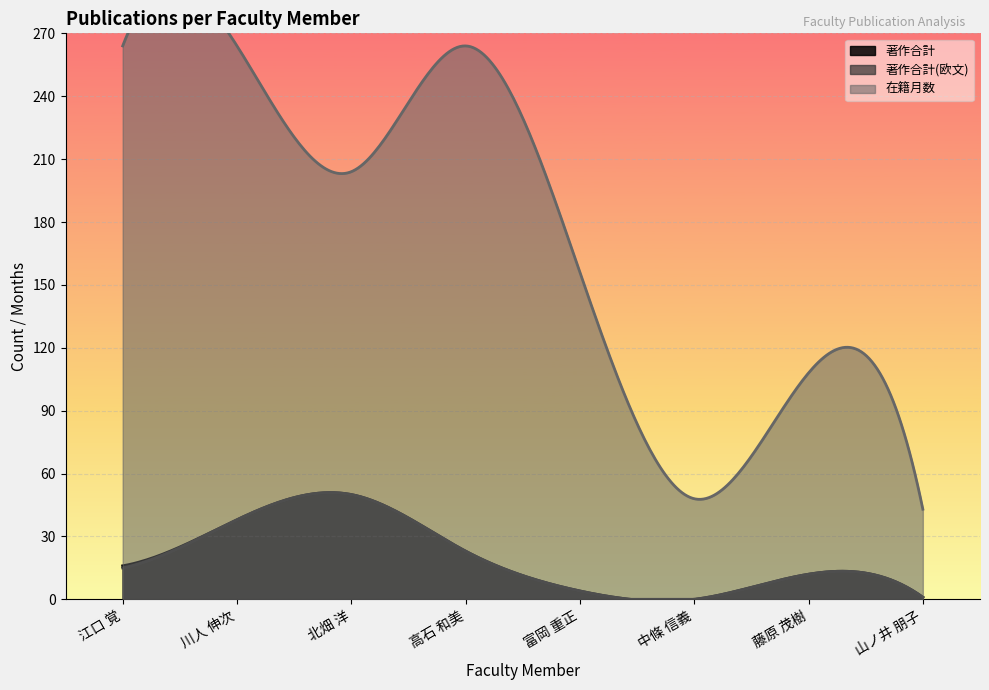

At which category does 著作合計 reach its first local valley?

中條 信義